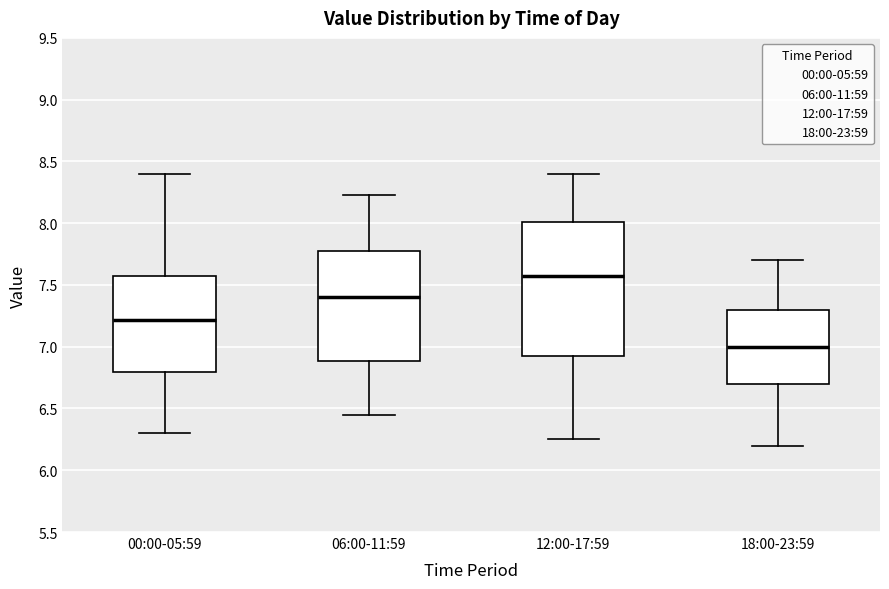

Which box has the lowest median line?

18:00-23:59